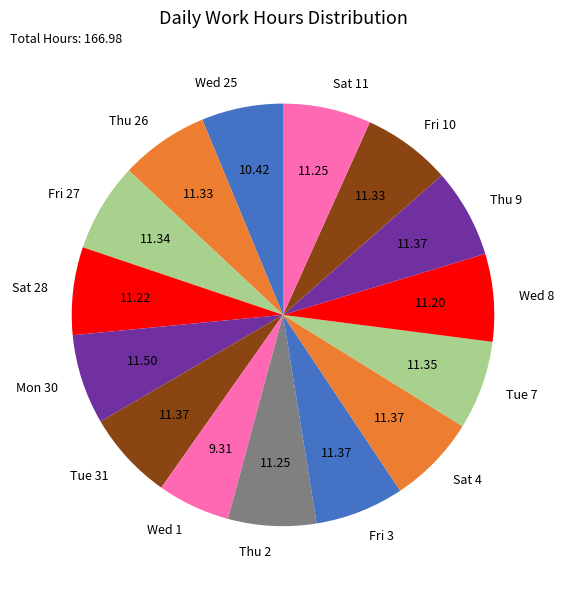

Does any single category account for the majority?

No